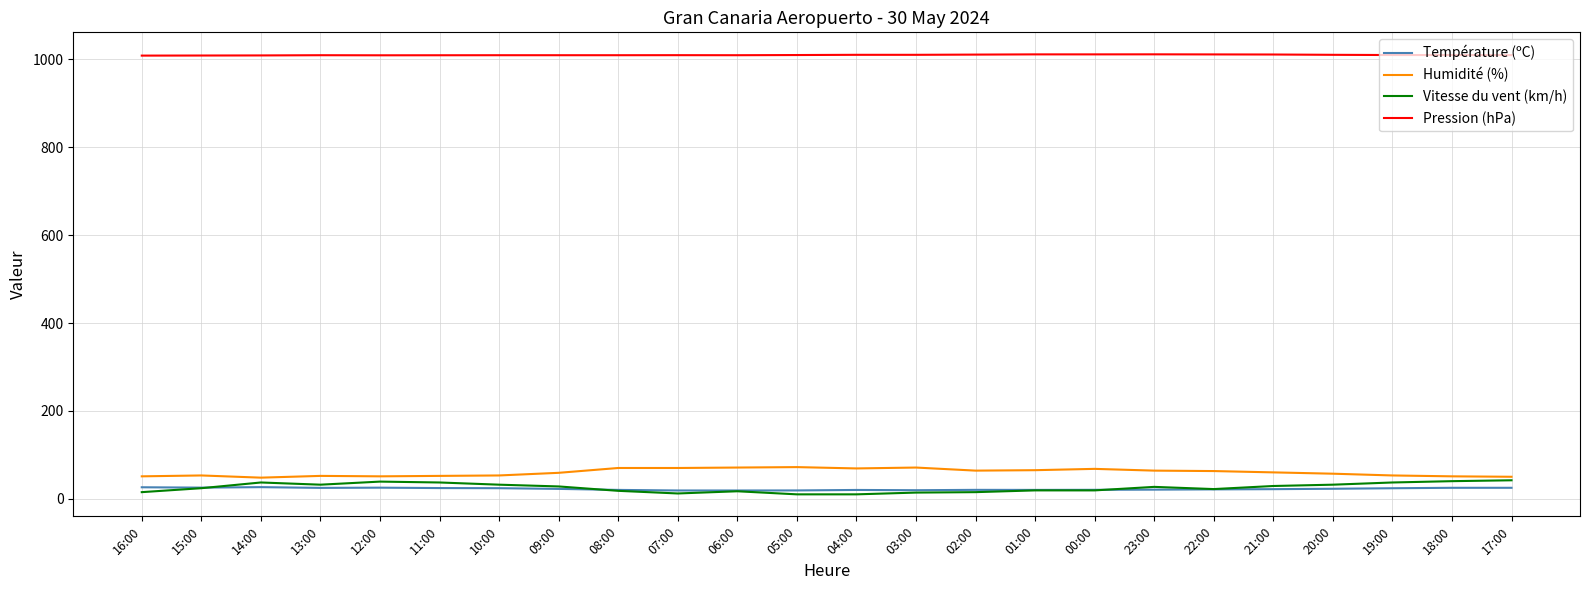

True or false: Température (ºC) has more than 1 points higher than both neighbors.

True